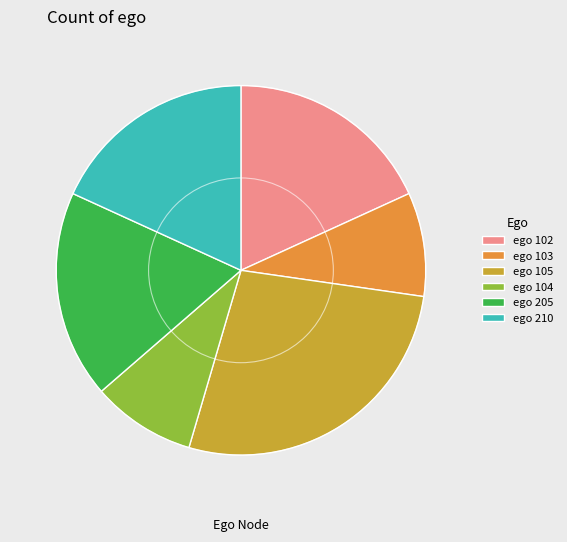

Is there a majority slice in this chart?

No